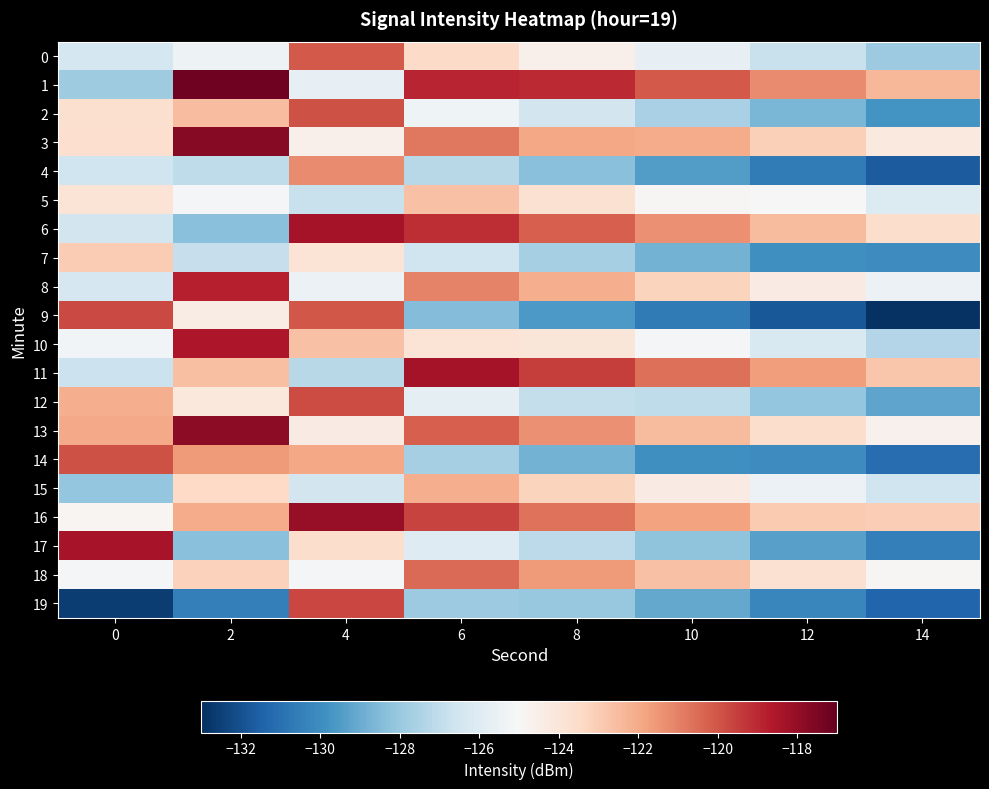

Between 0 and 14, which series saw the biggest shift?

9